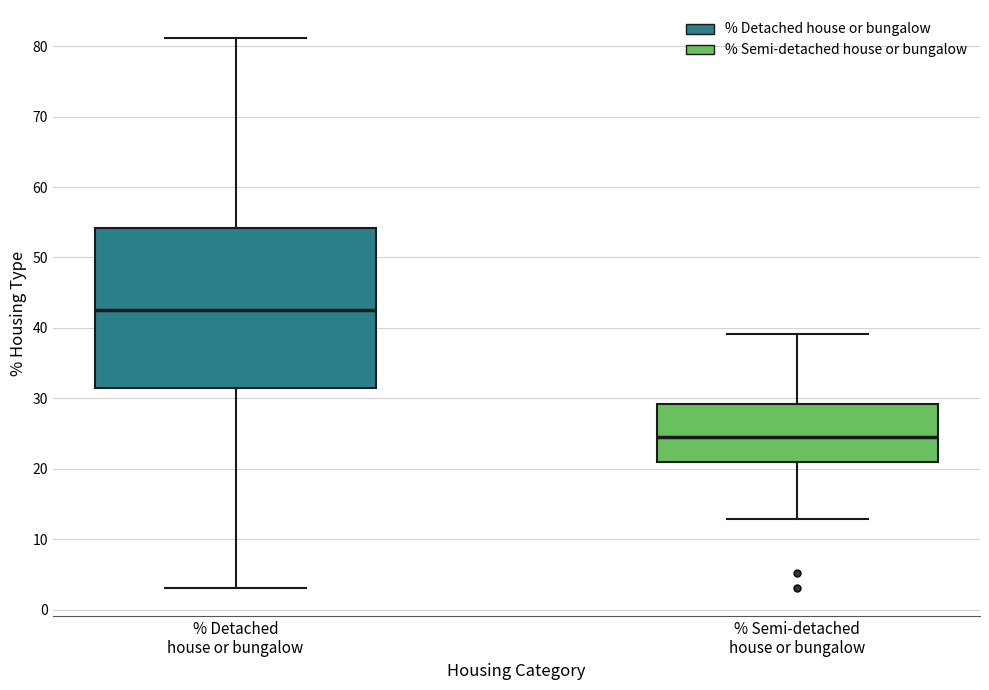

Which box has the lowest median line?

% Semi-detached house or bungalow